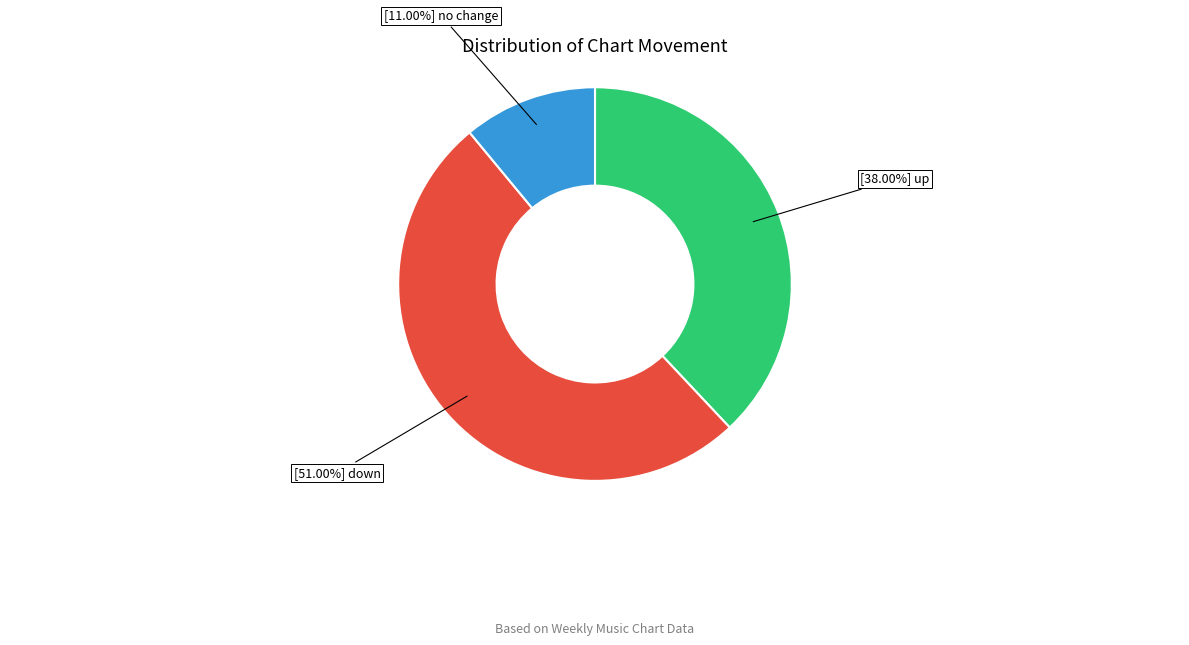

Does any single category account for the majority?

Yes